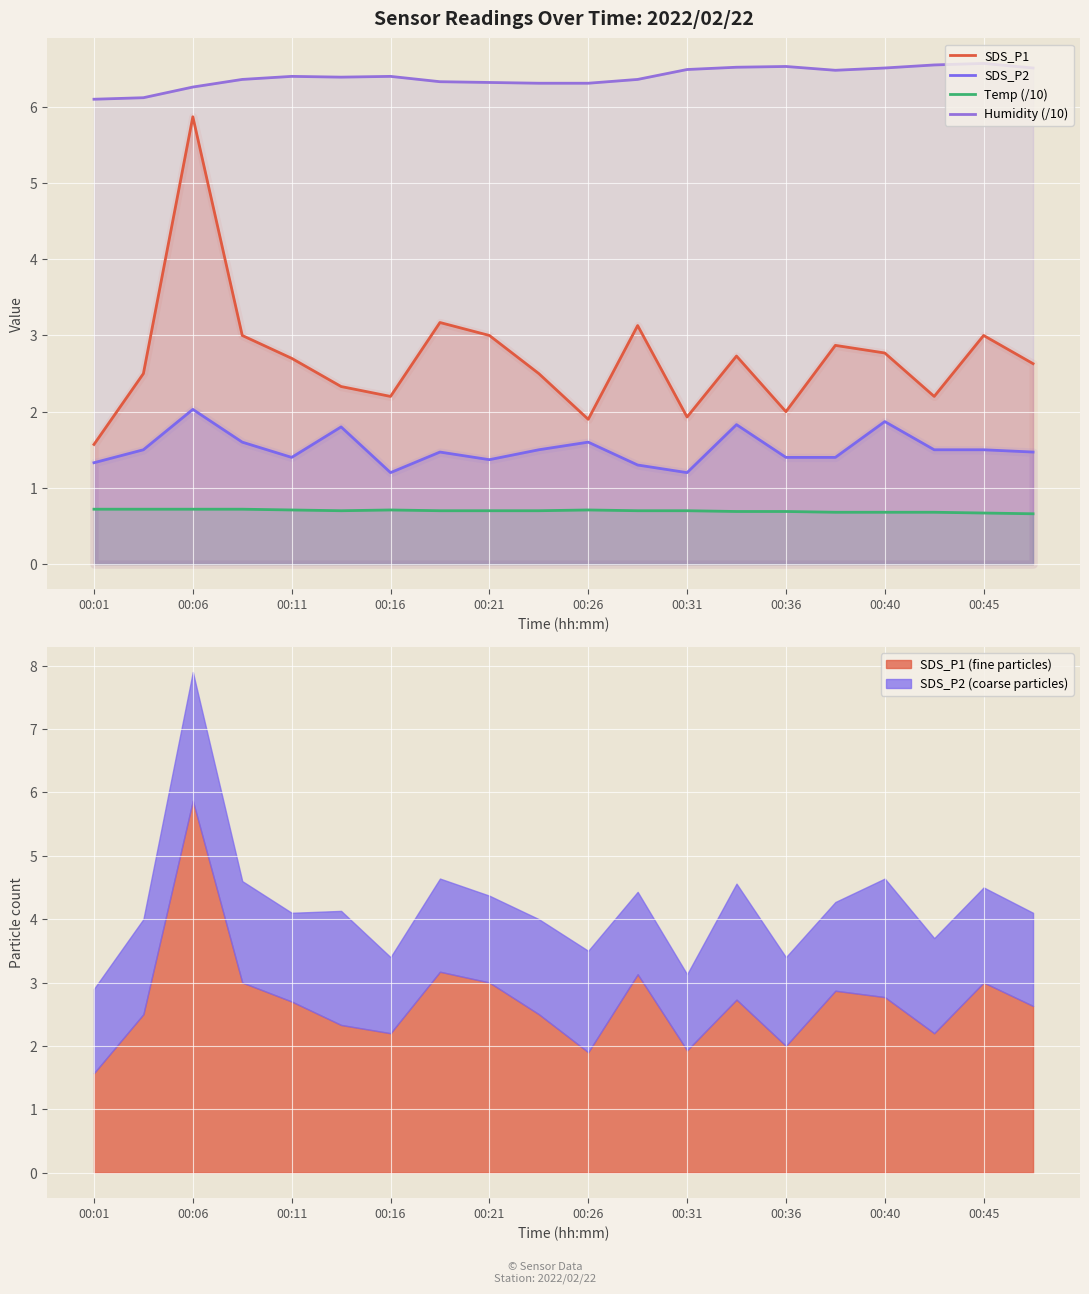

Reading left to right, list all the values displayed in this chart.

SDS_P1: 1.6	2.5	5.9	3.0	2.7	2.3	2.2	3.2	3.0	2.5	1.9	3.1	1.9	2.7	2.0	2.9	2.8	2.2	3.0	2.6
SDS_P2: 1.3	1.5	2.0	1.6	1.4	1.8	1.2	1.5	1.4	1.5	1.6	1.3	1.2	1.8	1.4	1.4	1.9	1.5	1.5	1.5
Temp (/10): 0.7	0.7	0.7	0.7	0.7	0.7	0.7	0.7	0.7	0.7	0.7	0.7	0.7	0.7	0.7	0.7	0.7	0.7	0.7	0.7
Humidity (/10): 6.1	6.1	6.3	6.4	6.4	6.4	6.4	6.3	6.3	6.3	6.3	6.4	6.5	6.5	6.5	6.5	6.5	6.5	6.6	6.5